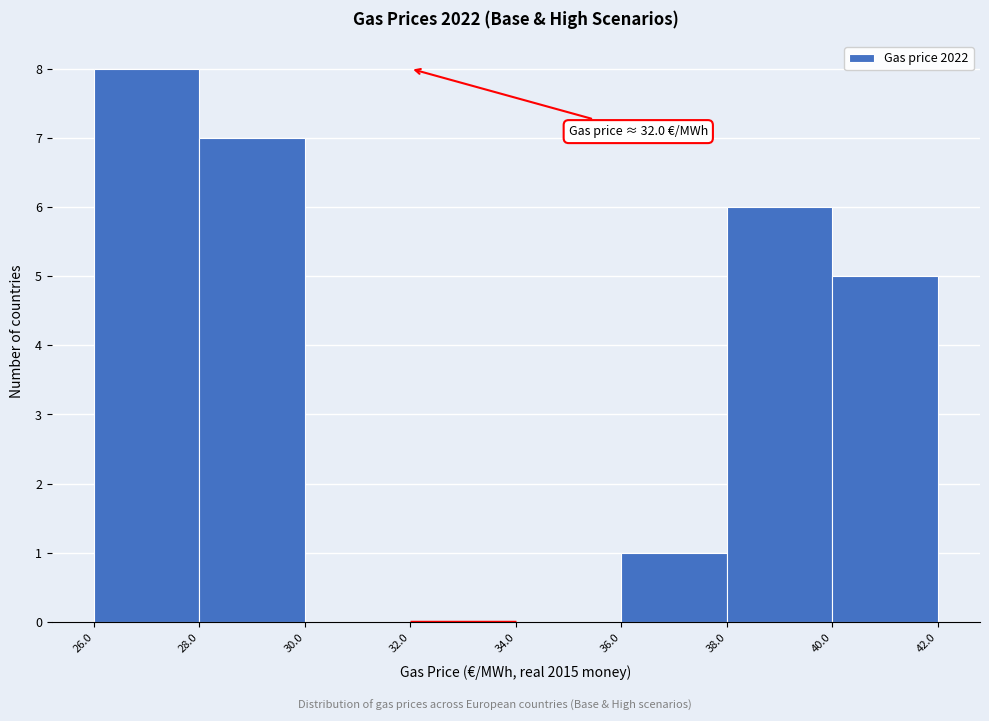

Over which range of the x-axis is the bar tallest?

26.0 to 28.0